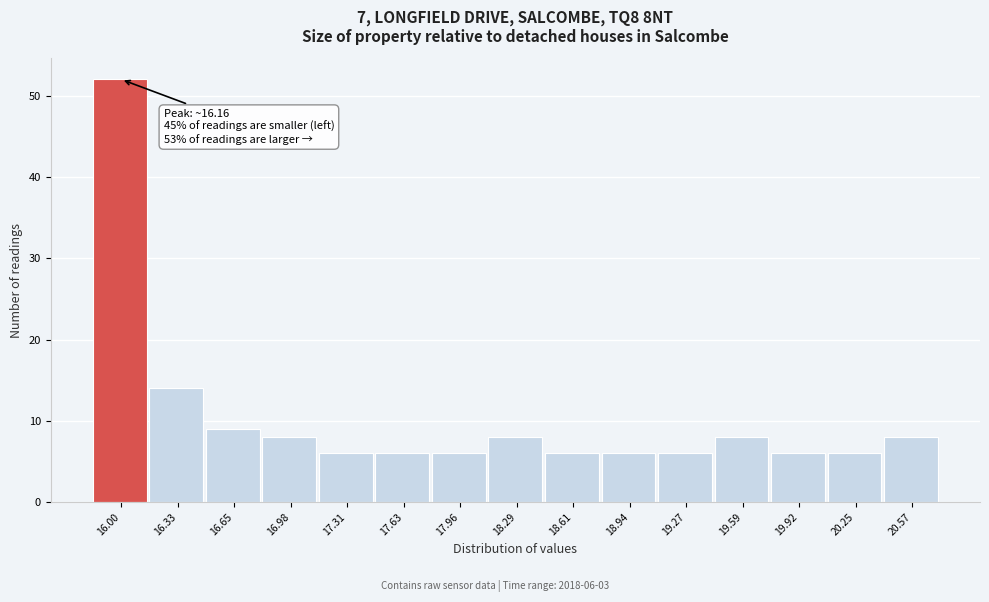

Reading left to right, list all the values displayed in this chart.

16.00=52	16.33=14	16.65=9	16.98=8	17.31=6	17.63=6	17.96=6	18.29=8	18.61=6	18.94=6	19.27=6	19.59=8	19.92=6	20.25=6	20.57=8